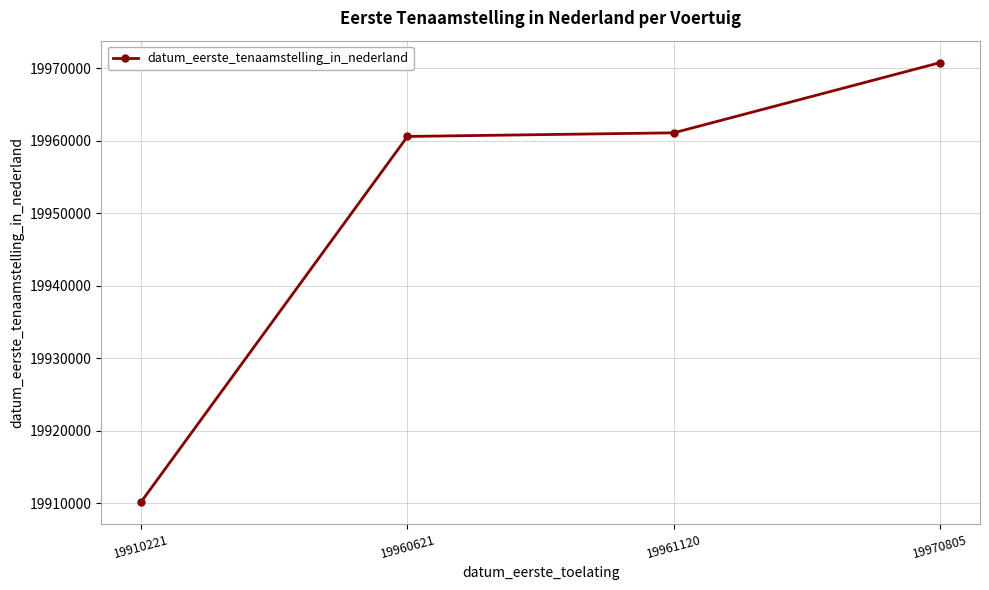

The chart shows a value of 33743449 at 19970805. True or false?

False